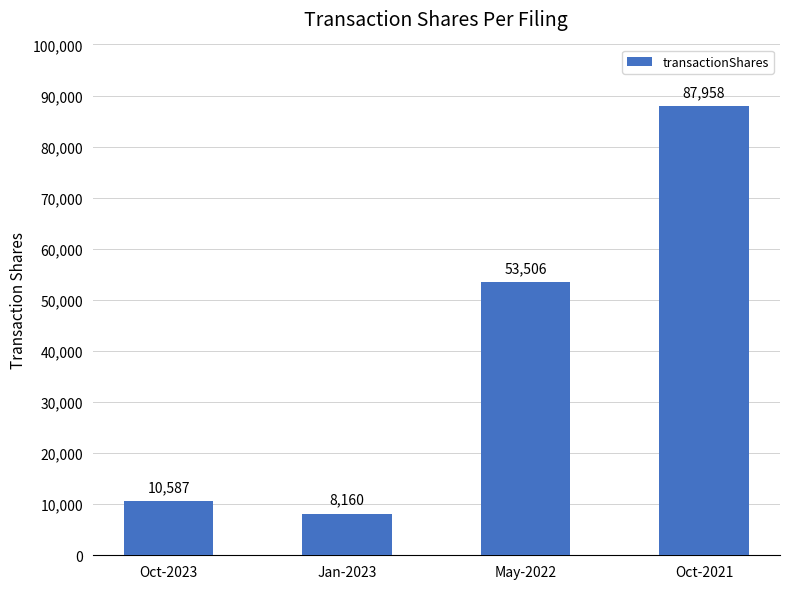

At which category does the chart reach its minimum across all series?

Jan-2023